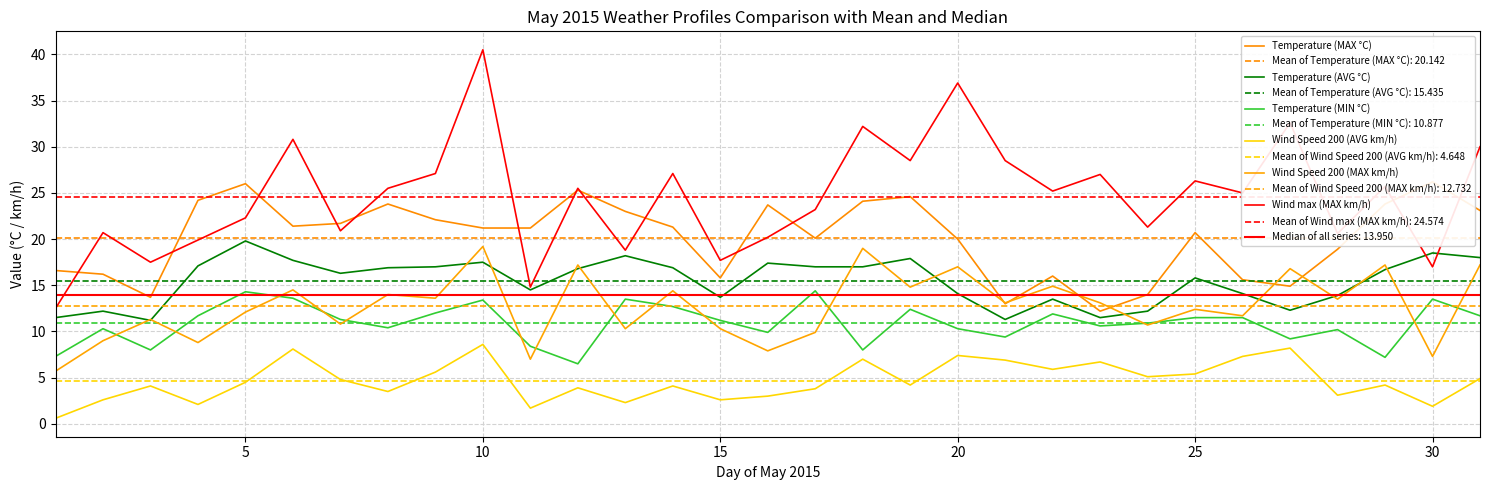

Which series has the largest range (max minus min)?

Wind max (MAX km/h)